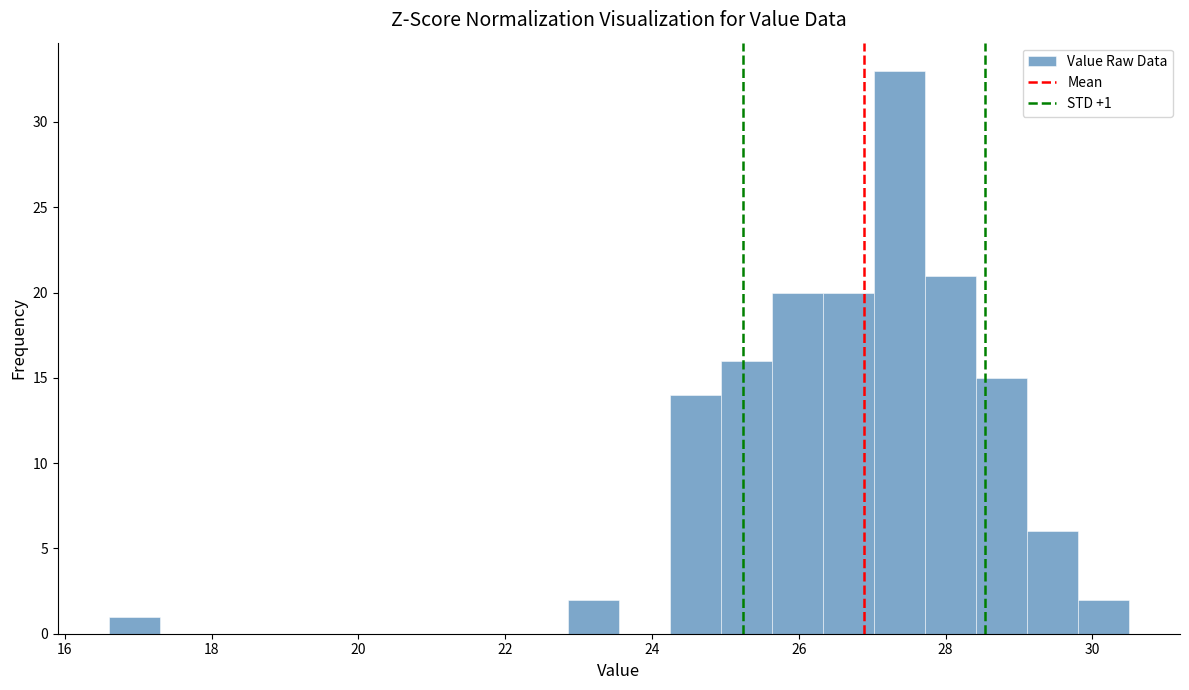

Around what value on the x-axis is the tallest bar? Give the approximate position of its centre, as read against the axis.

27.4